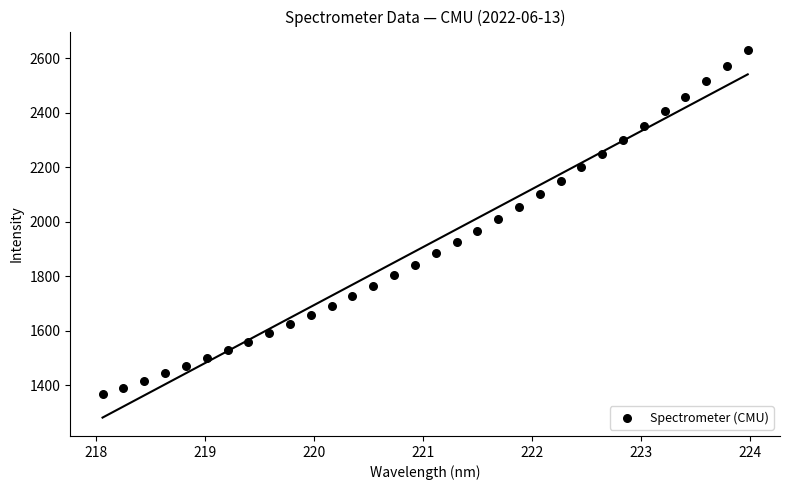

What is the range of Y values (max minus min)?

1264.8